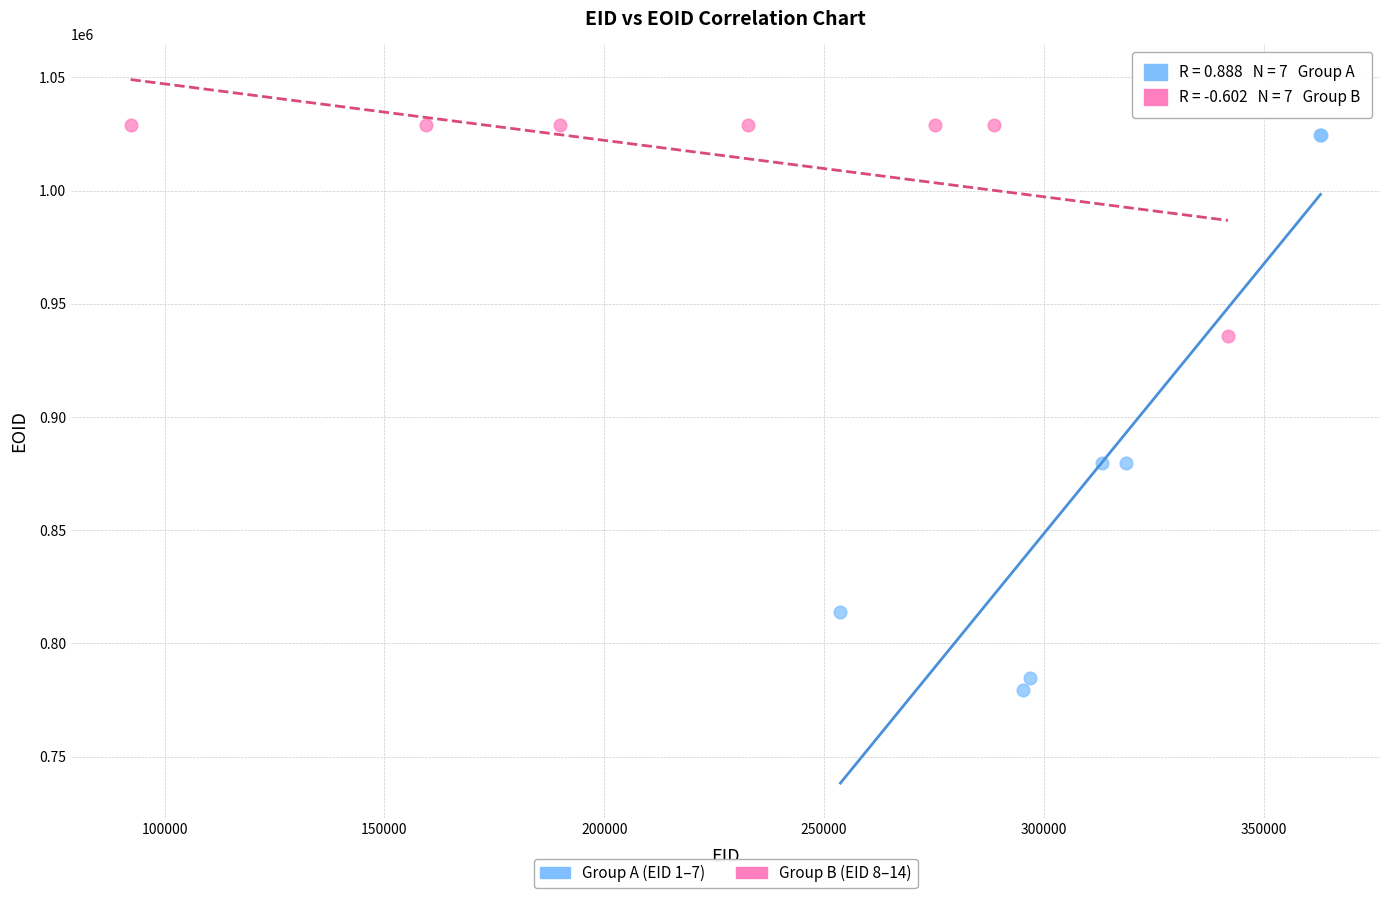

Which series has the widest spread of Y values?

Group A (EID 1–7)